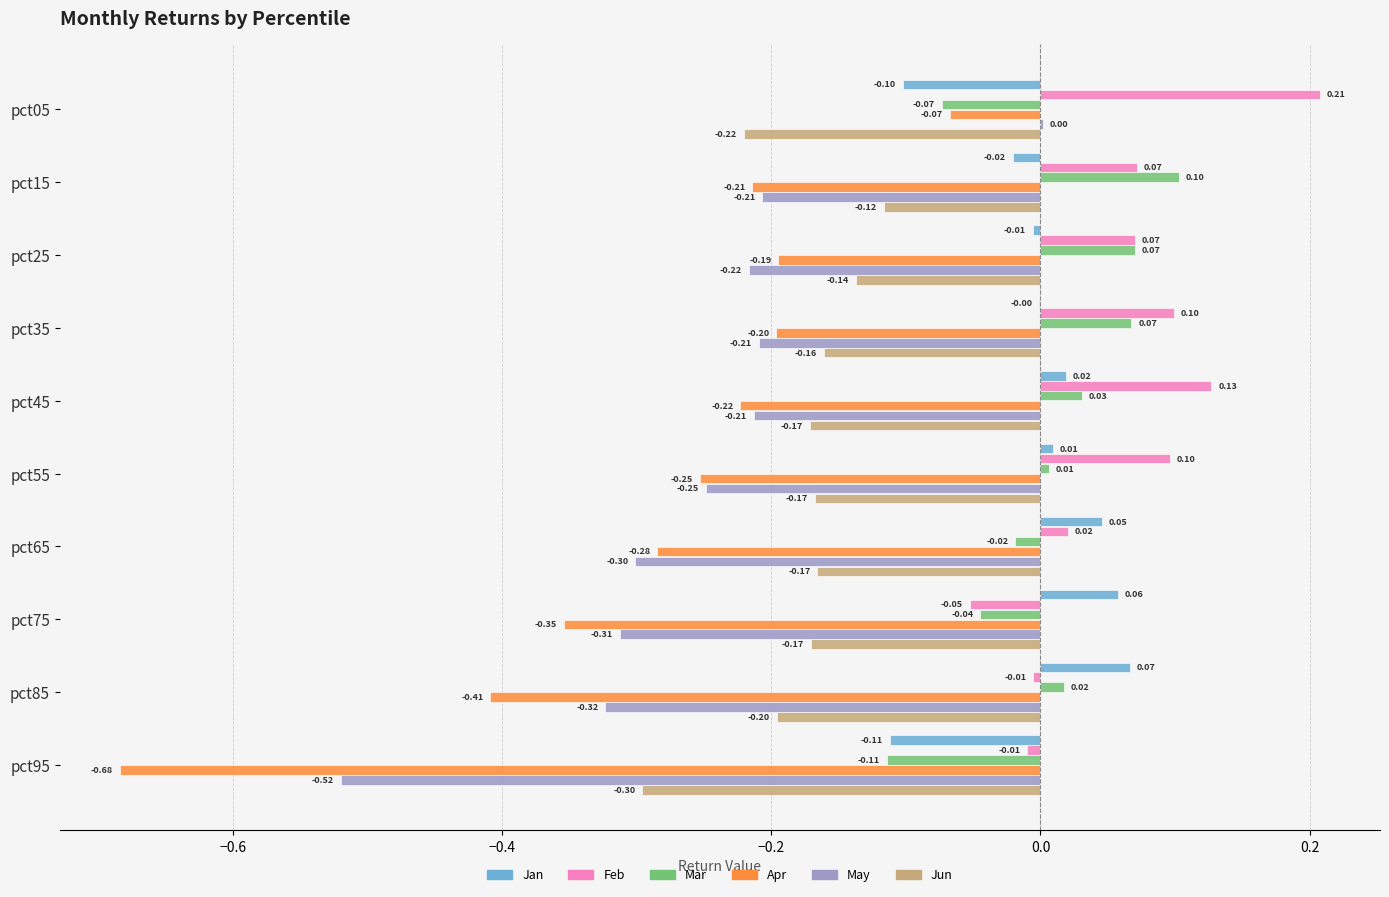

Which series has the largest total across all categories?

Feb